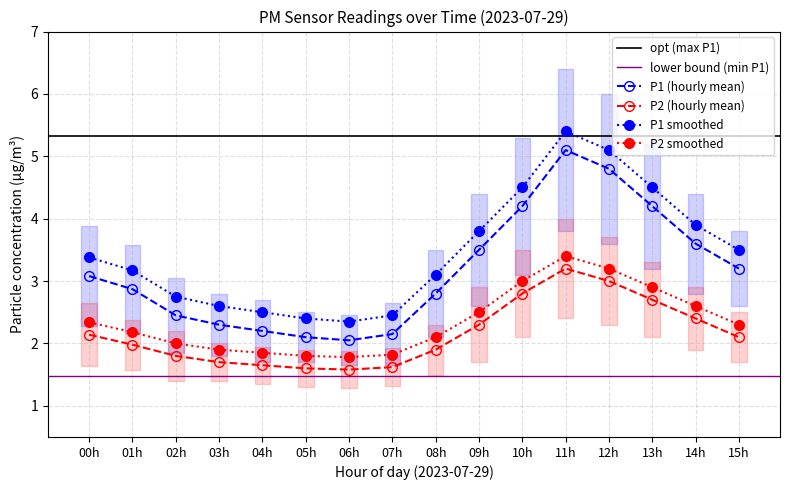

The value of P1 (hourly mean) at 06h is 2.8. True or false?

False